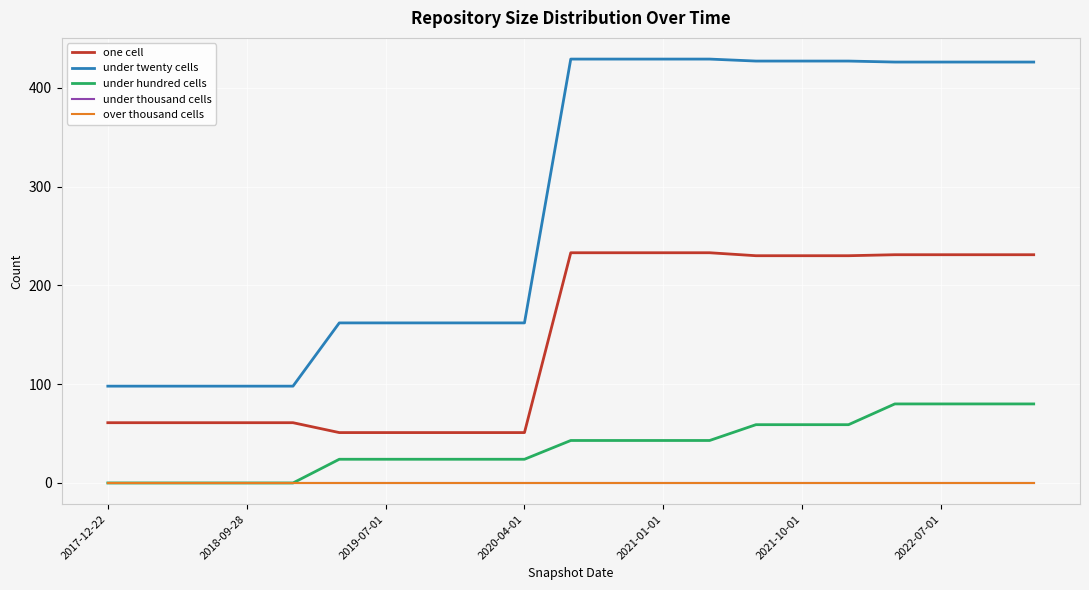

Is this an area chart (filled region under the line)?

No